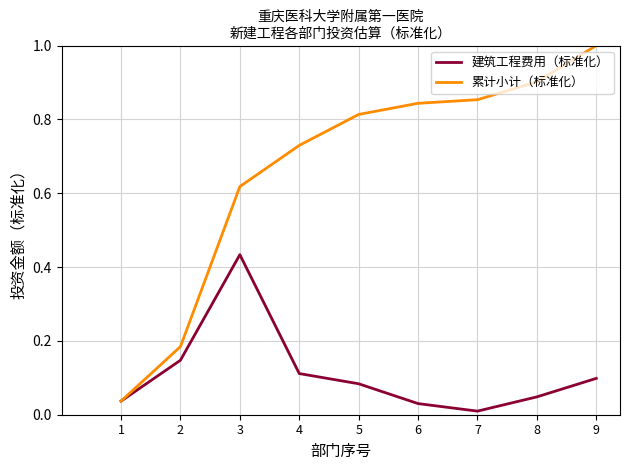

Which series has the largest total across all categories?

累计小计（标准化）